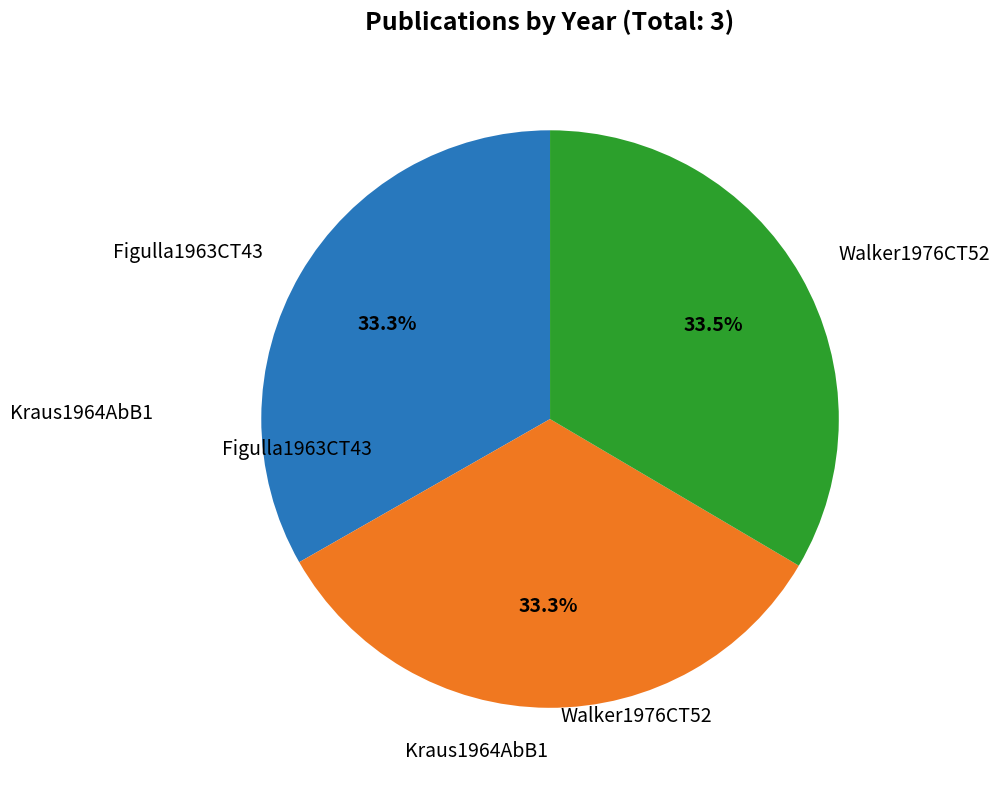

Is there a majority slice in this chart?

No